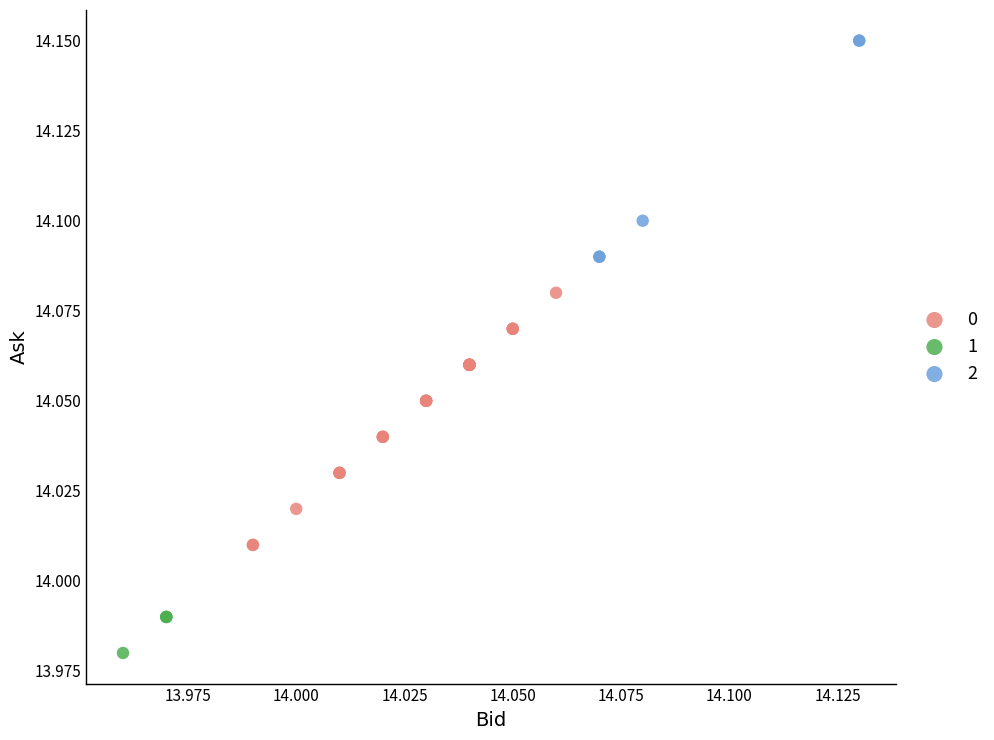

What are all the series names shown in the legend?

0, 1, 2